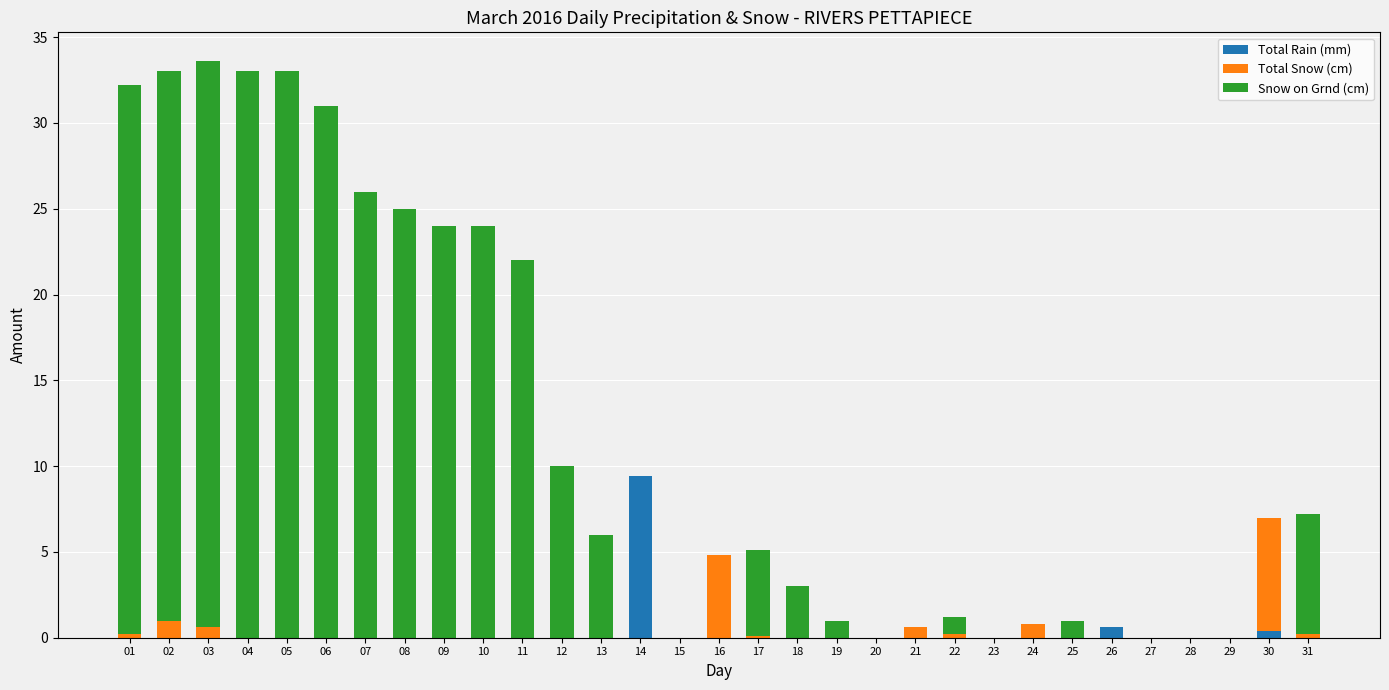

At which label does Total Rain (mm) reach its peak?

14